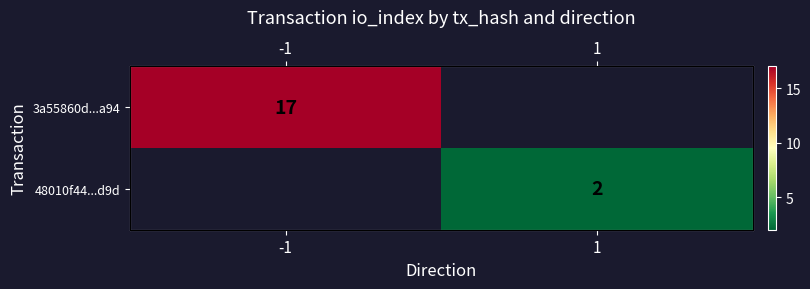

Rank the series by their maximum value, from highest to lowest.

3a55860d...a94, 48010f44...d9d